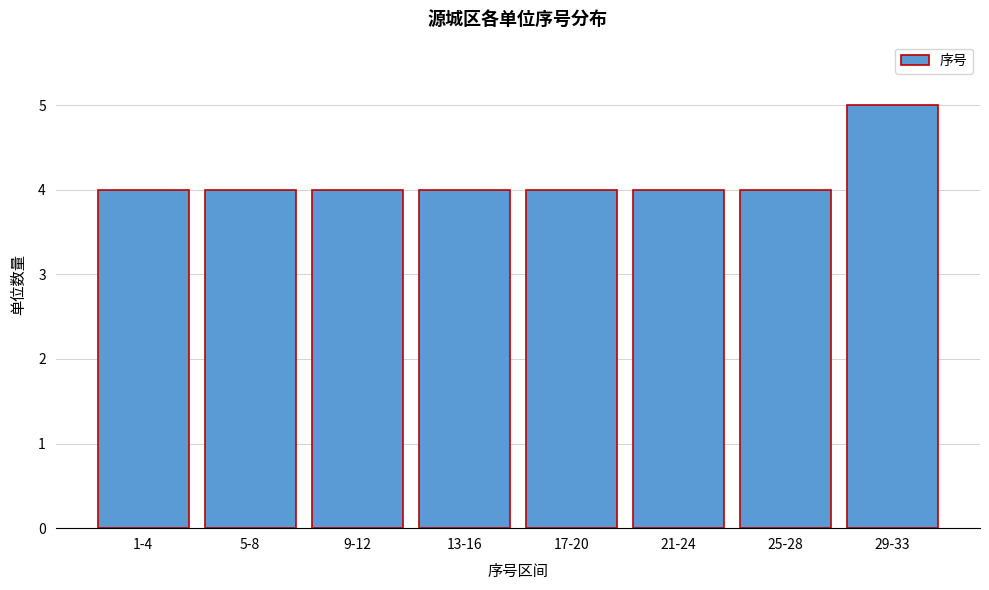

Reading left to right, transcribe all the data shown in this chart.

1-4=4	5-8=4	9-12=4	13-16=4	17-20=4	21-24=4	25-28=4	29-33=5